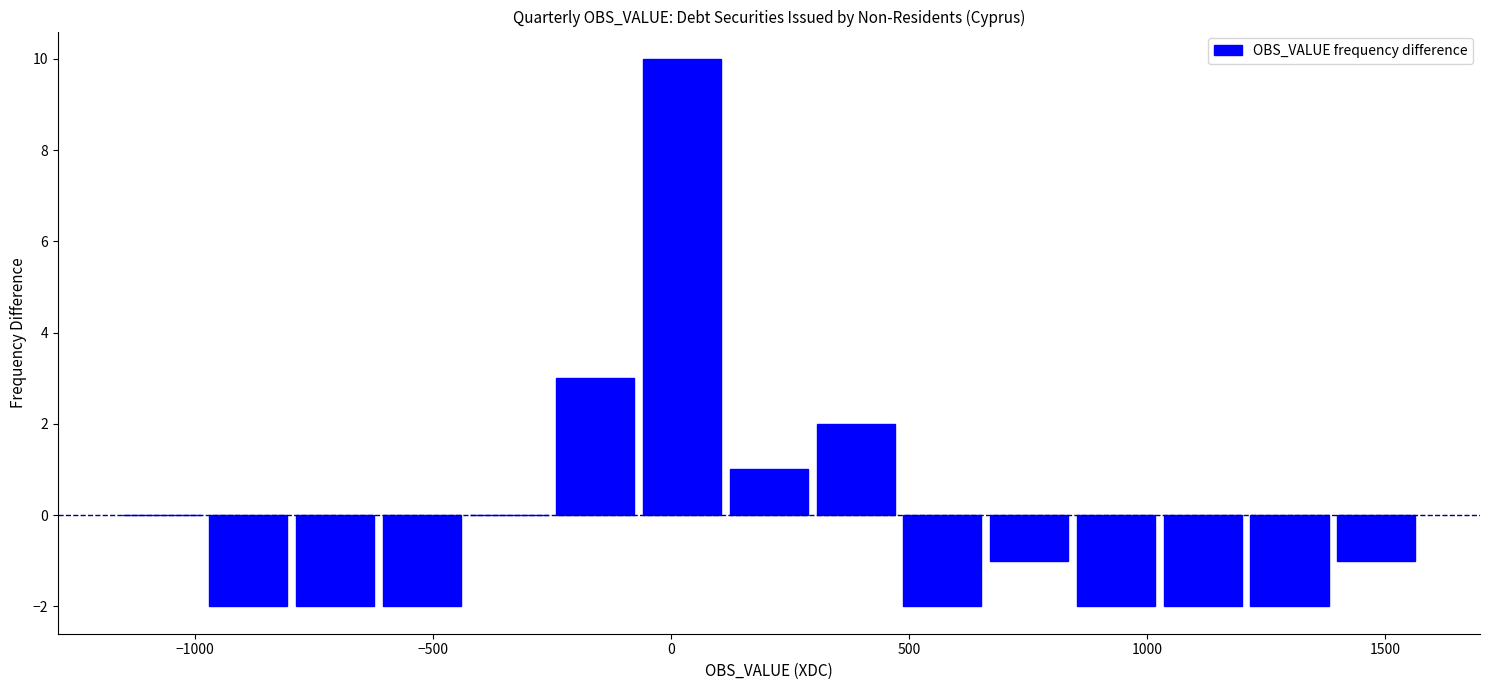

Read against the x-axis, roughly where is the centre of the tallest bar?

0